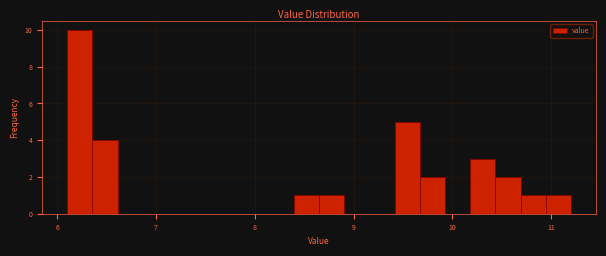

Around what value on the x-axis is the tallest bar? Give the approximate position of its centre, as read against the axis.

6.2